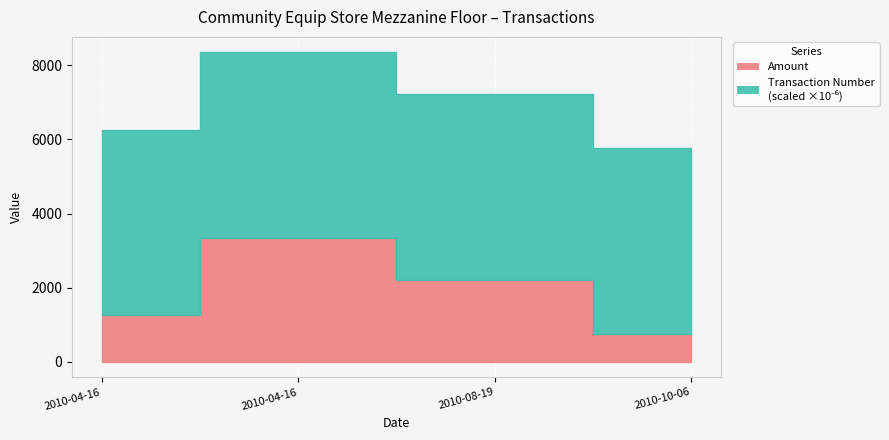

What is the label of the 2nd point from the left?

2010-04-16